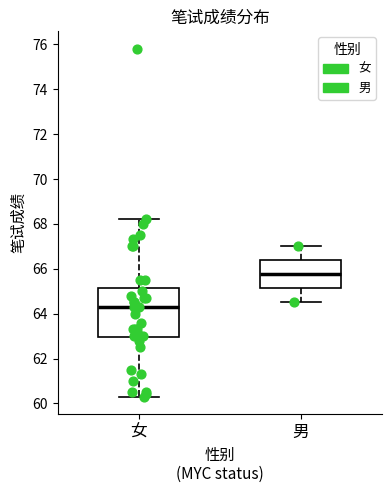

Reading left to right, read every box against the y-axis: the position of its median line, the range the box covers, and the ends of its whiskers. The values are not printed on the chart, so give them approximately, as read against the axis.

女: median 64.4, box 63.0 to 65.2, whiskers 60.4 to 68.2
男: median 65.8, box 65.2 to 66.4, whiskers 64.6 to 67.0